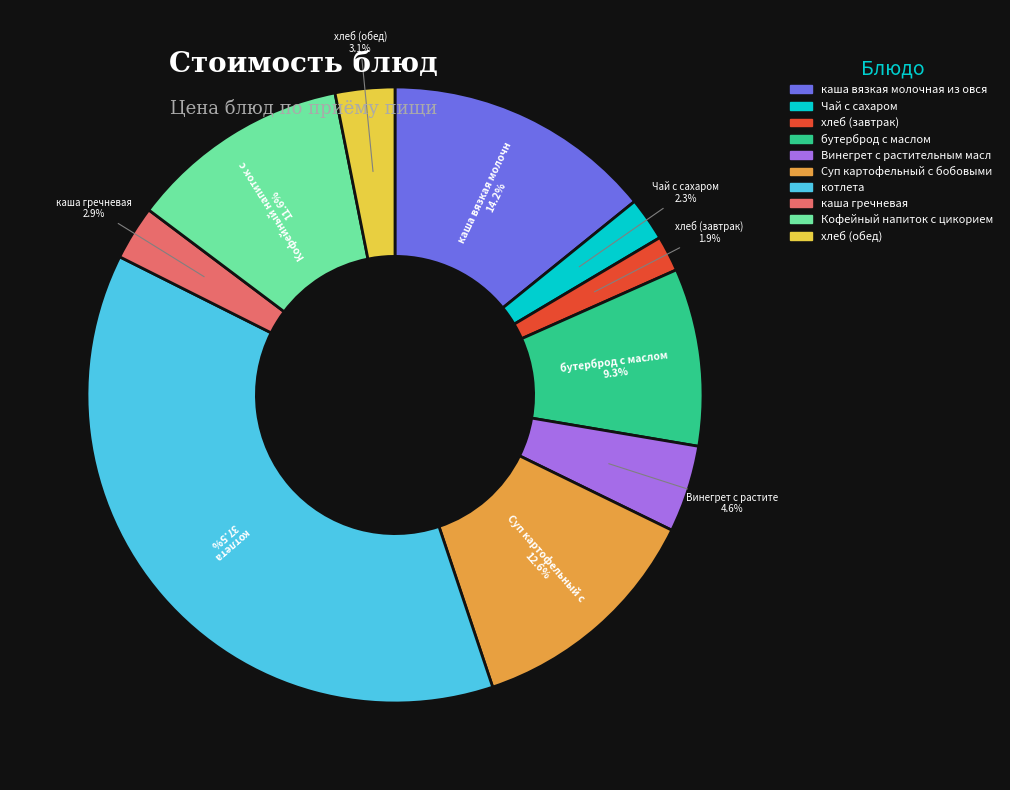

Does any single category account for the majority?

No